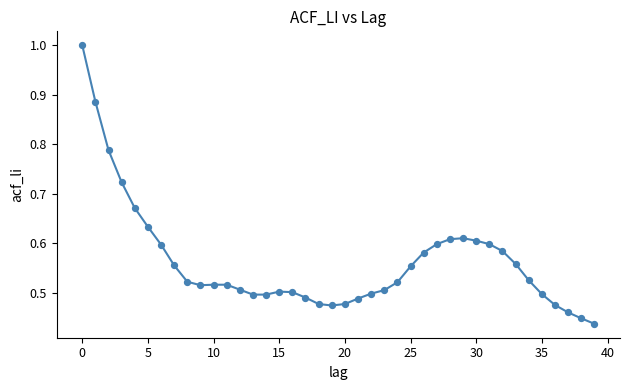

What is the greatest value displayed?

1.0